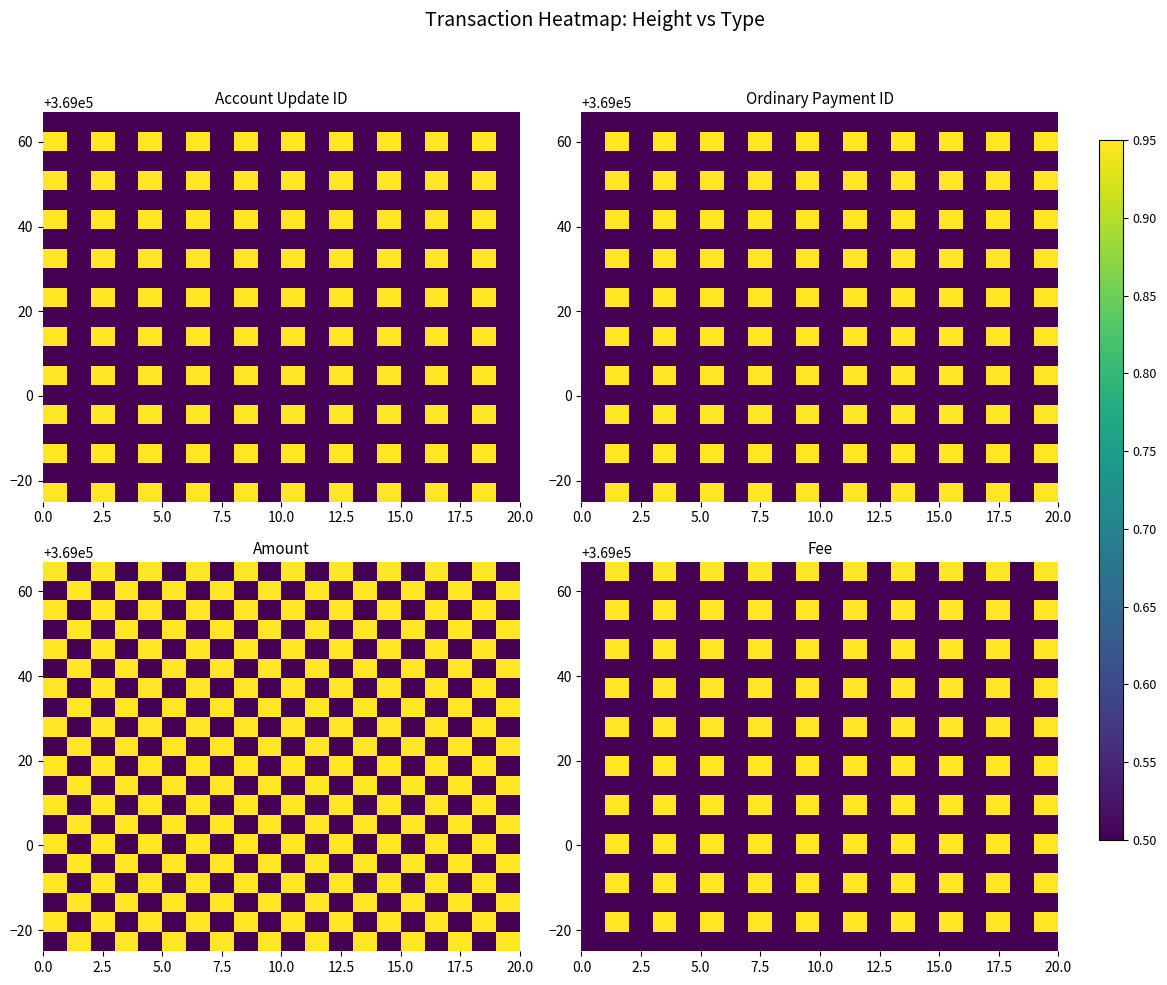

What is the greatest value displayed?

0.9